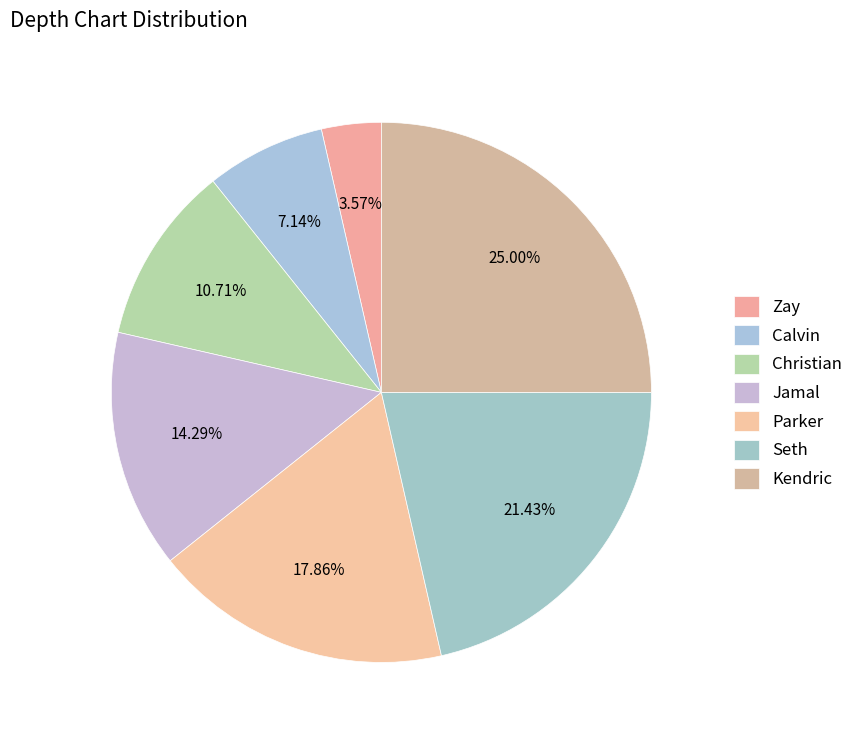

True or false: Jamal accounts for 14% of the total.

True